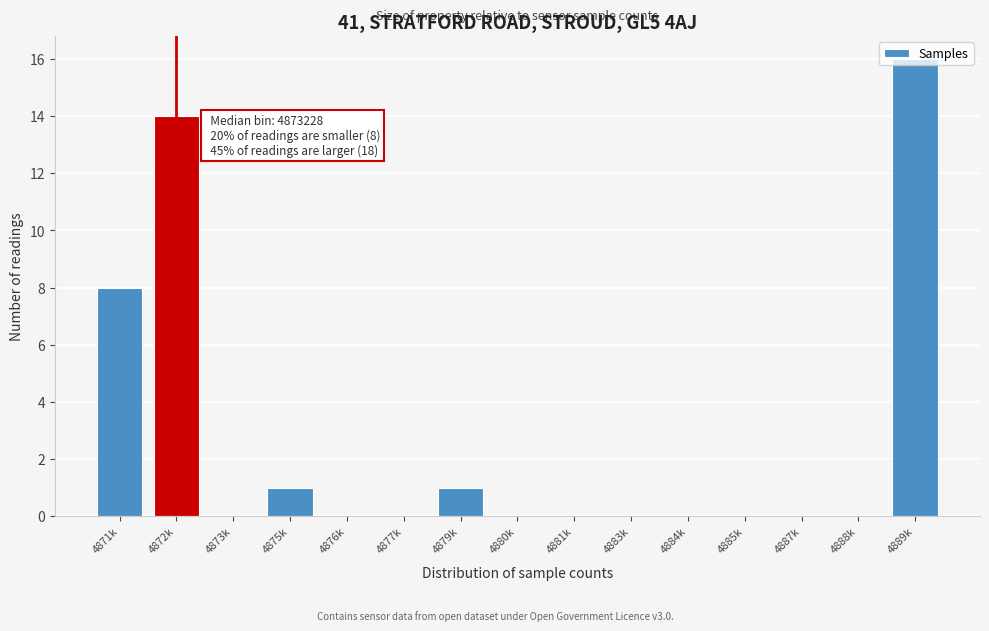

Which label corresponds to the largest value in the chart?

4889k